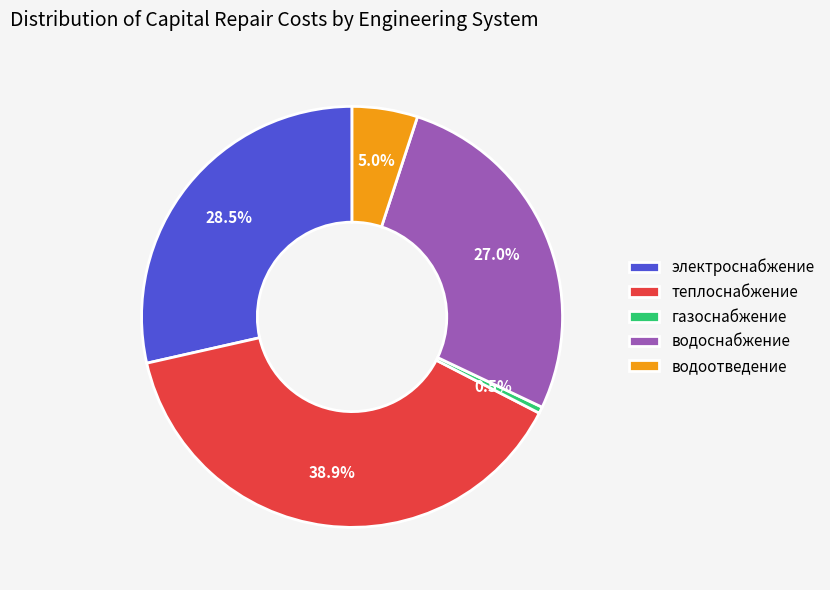

To the nearest percent, what is the difference between the largest and smallest slice percentages?

38%